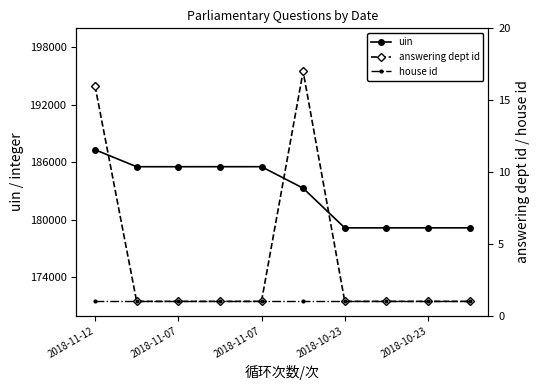

True or false: answering dept id and uin cross at least once.

False